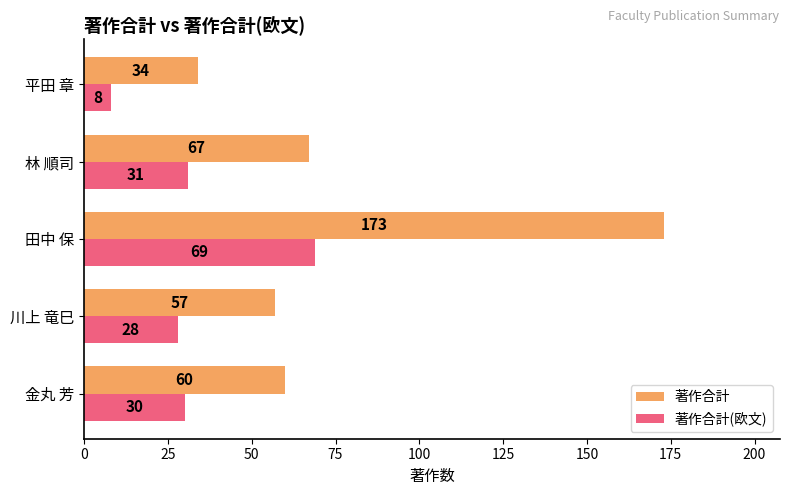

The 著作合計(欧文) series shows 31 at 林 順司. True or false?

True